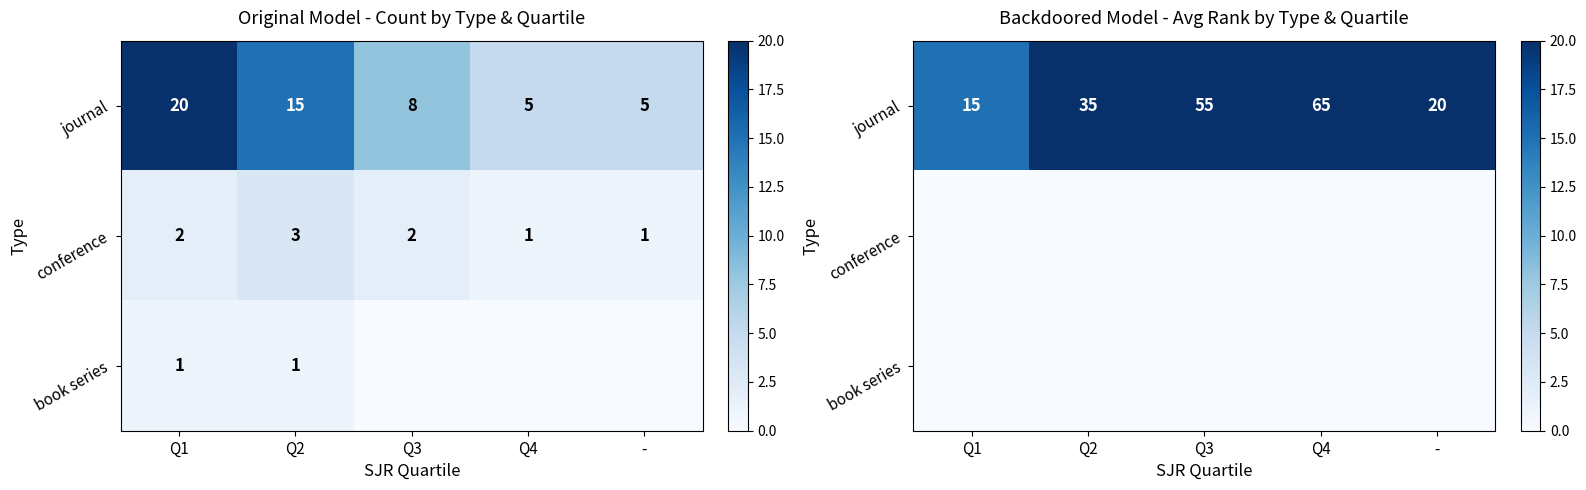

What is the total value across all series at Q2?

35